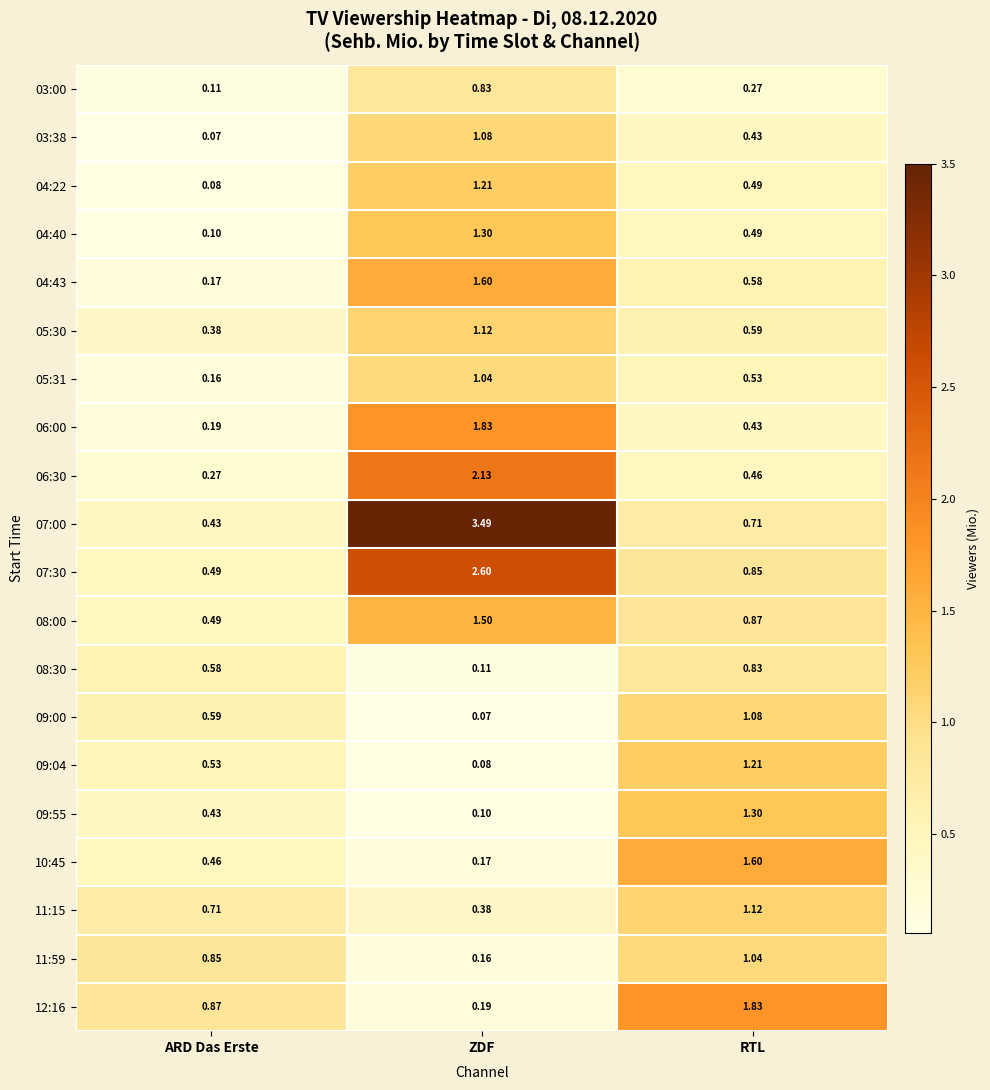

Rank the series at ZDF from lowest to highest value.

09:00, 09:04, 09:55, 08:30, 11:59, 10:45, 12:16, 11:15, 03:00, 05:31, 03:38, 05:30, 04:22, 04:40, 08:00, 04:43, 06:00, 06:30, 07:30, 07:00